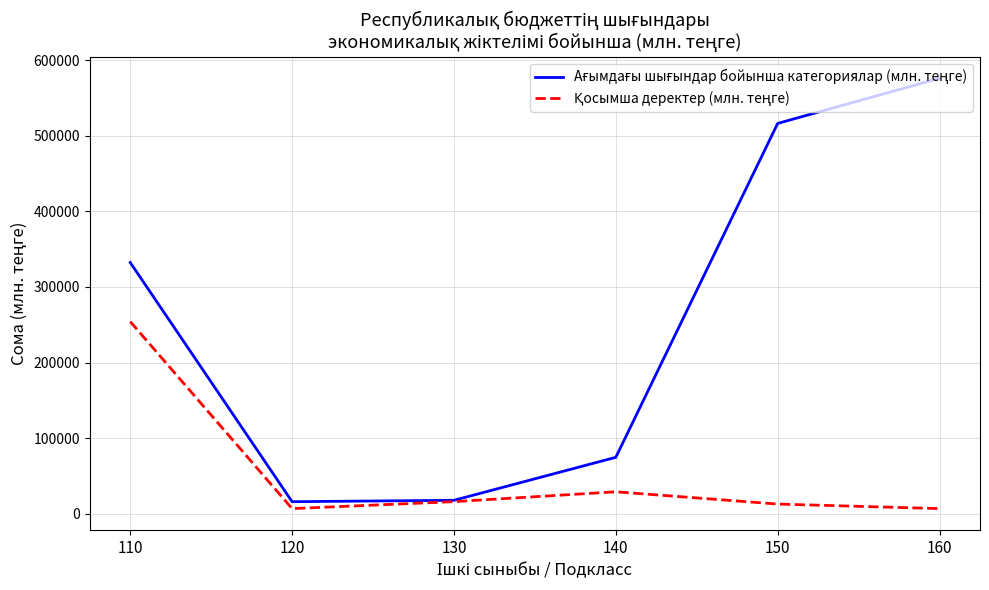

What is the spread (max minus min) of values at 130?

1757.8